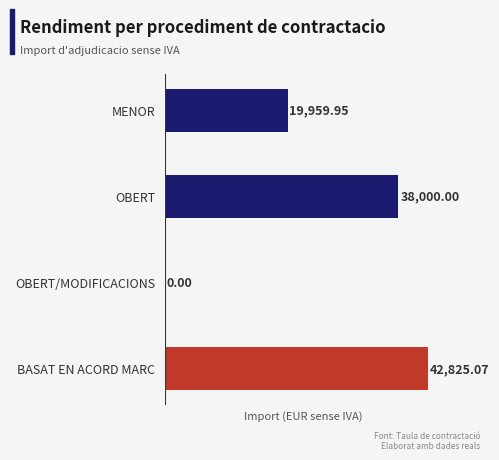

What is the sum of the values at OBERT/MODIFICACIONS and OBERT?

38000.0